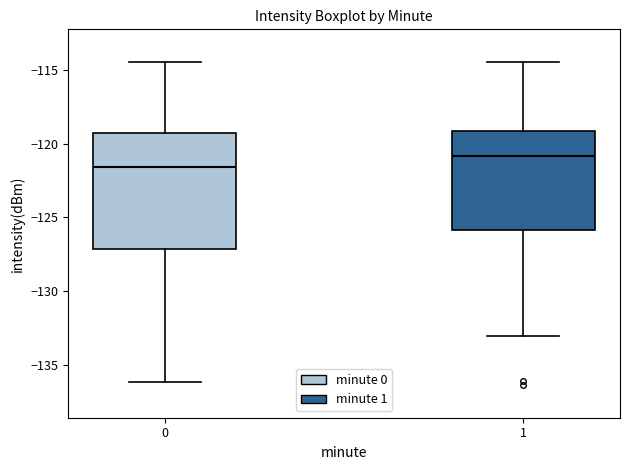

Where does the lower whisker of the box at x = 0 end on the y-axis? The values are not printed on the chart, so give them approximately, as read against the axis.

-136.0